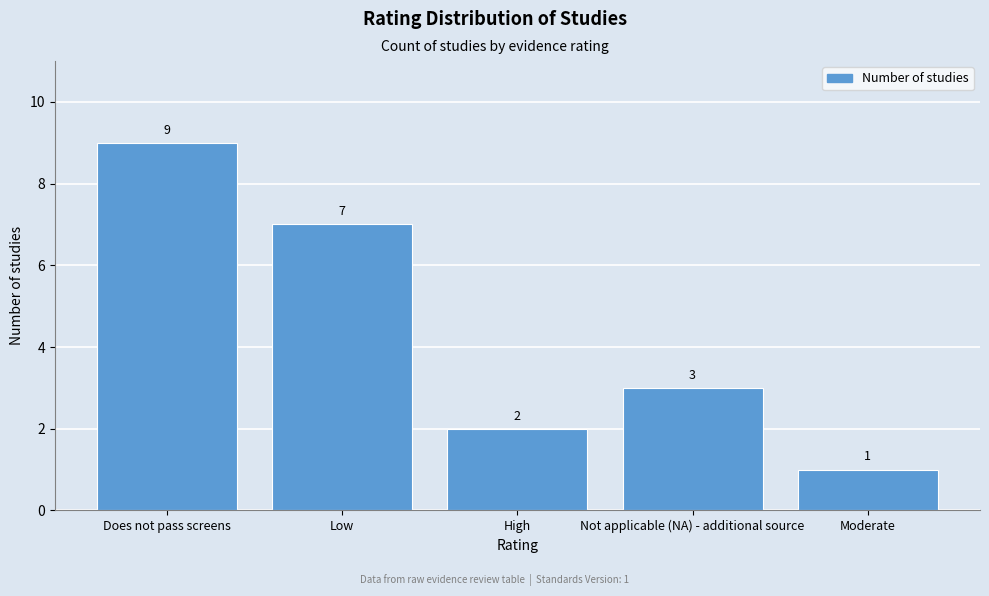

Reading right to left, transcribe all the data shown in this chart.

Moderate=1	Not applicable (NA) - additional source=3	High=2	Low=7	Does not pass screens=9